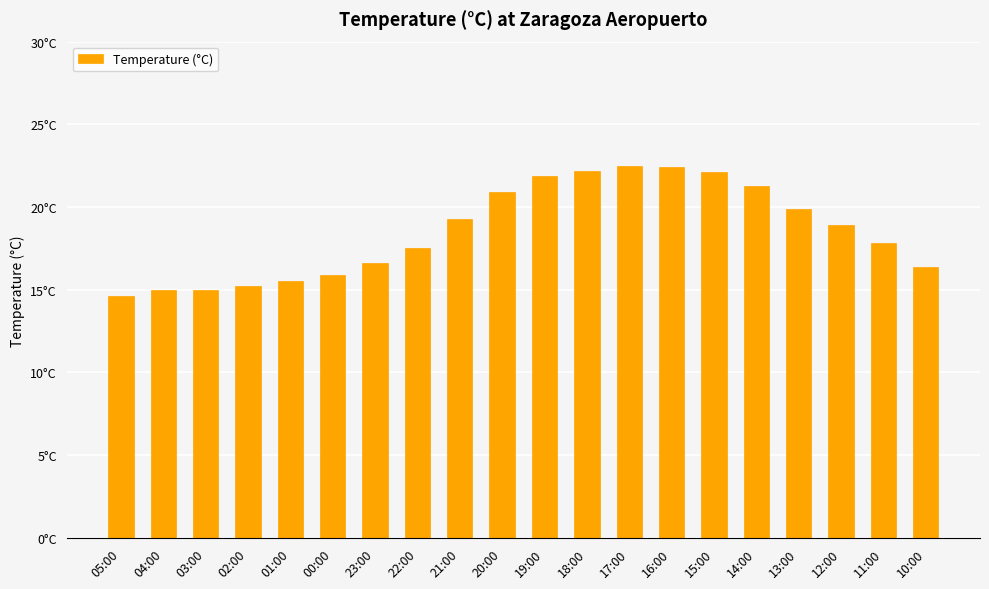

Does the chart contain any negative values?

No